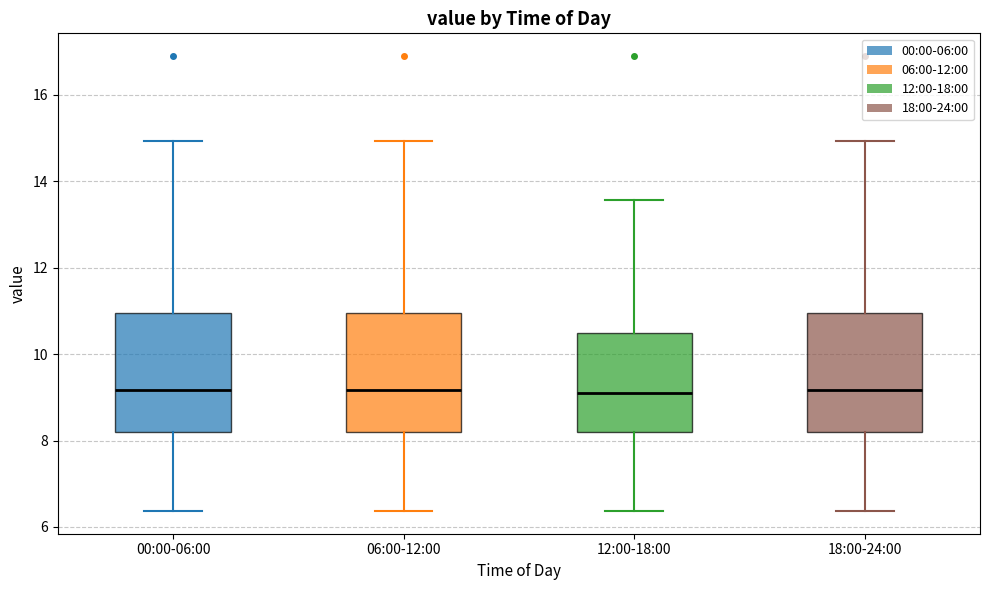

Reading left to right, transcribe this box plot: for each box, give where its median line is, the range the box spans, and where its two whiskers end, as read against the y-axis. The values are not printed on the chart, so give them approximately, as read against the axis.

00:00-06:00: median 9.2, box 8.2 to 11.0, whiskers 6.4 to 15.0
06:00-12:00: median 9.2, box 8.2 to 11.0, whiskers 6.4 to 15.0
12:00-18:00: median 9.2, box 8.2 to 10.4, whiskers 6.4 to 13.6
18:00-24:00: median 9.2, box 8.2 to 11.0, whiskers 6.4 to 15.0